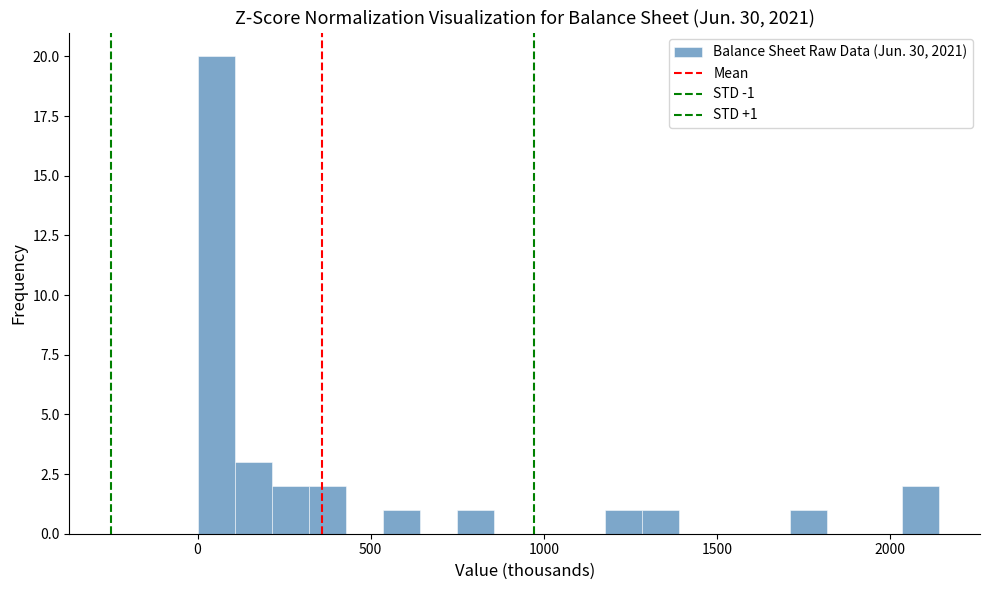

Around what value on the x-axis is the tallest bar? Give the approximate position of its centre, as read against the axis.

50